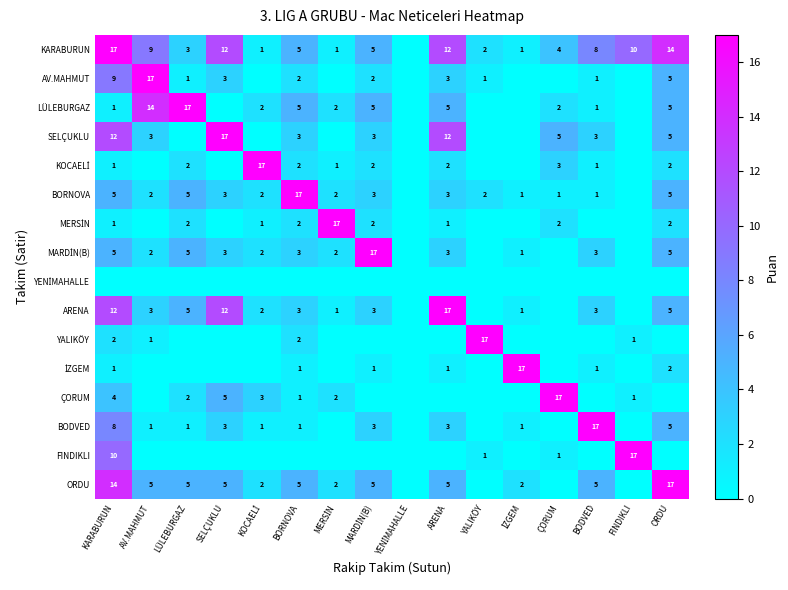

True or false: KARABURUN has a value of 2 at YALIKÖY.

True